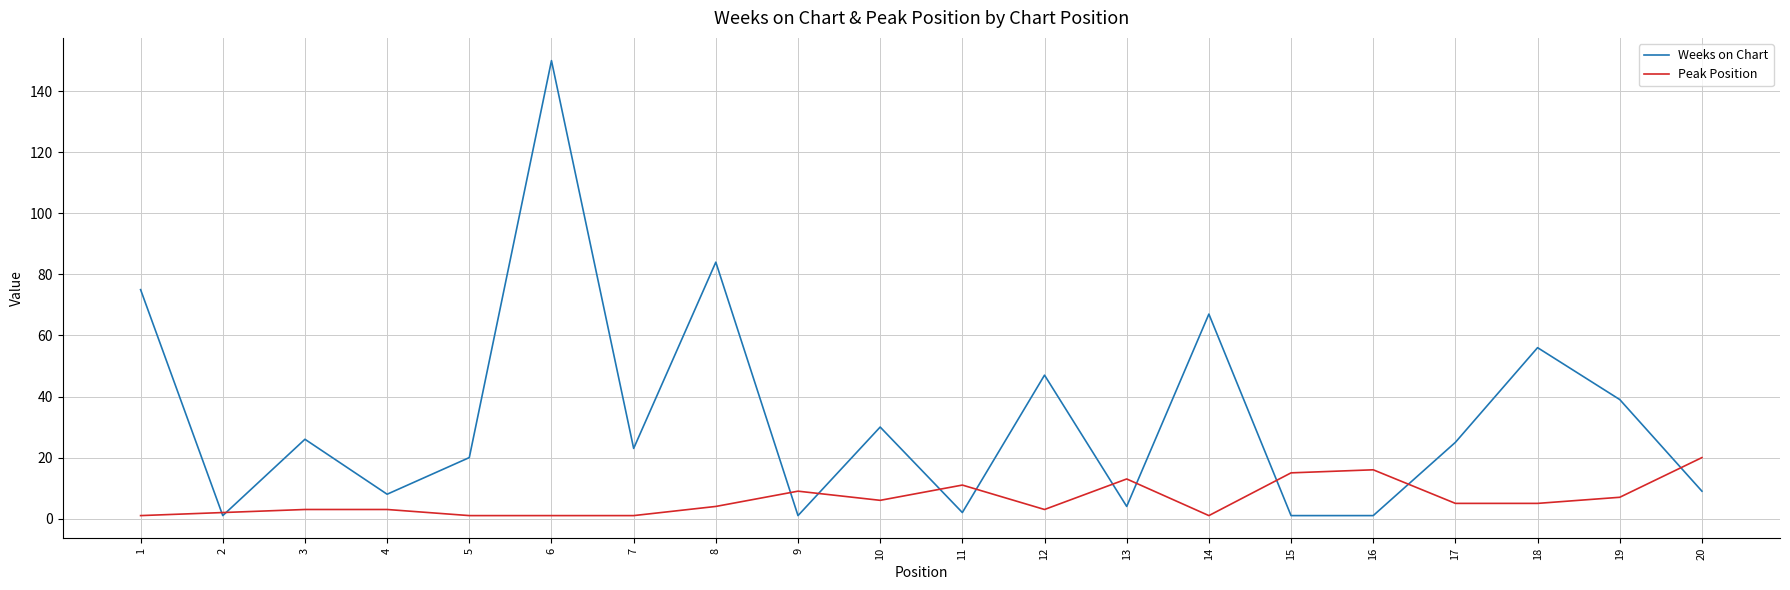

What is the maximum value shown in the chart?

150